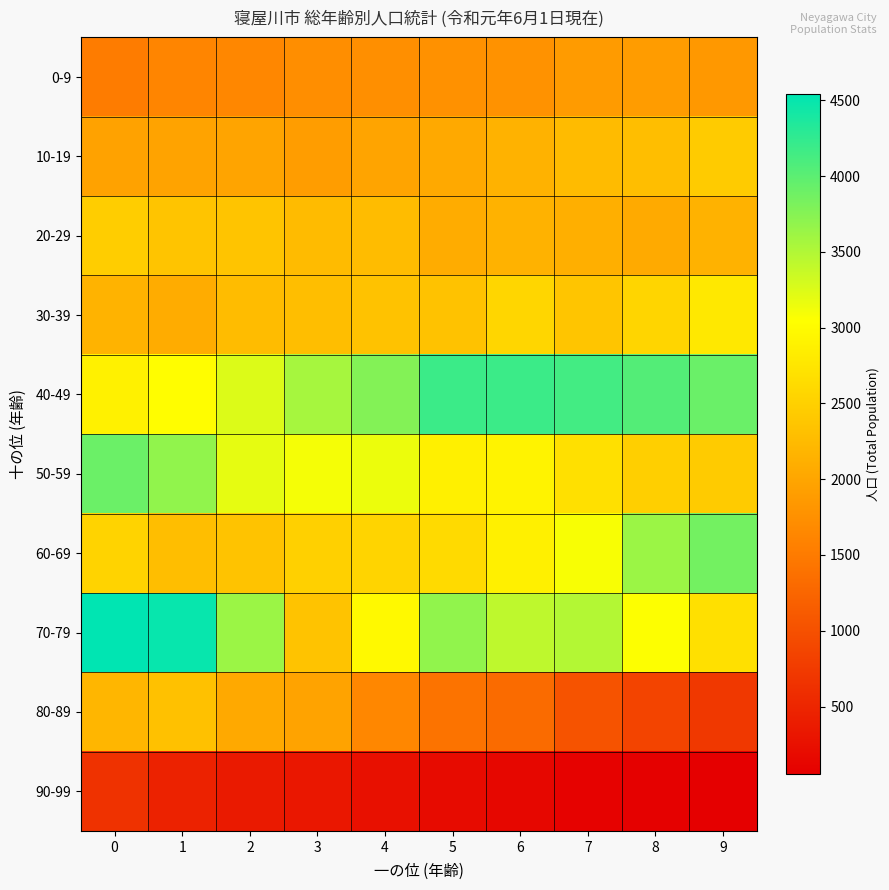

Reading left to right, extract all data points from this chart.

0-9: 0=1513	1=1629	2=1643	3=1730	4=1743	5=1768	6=1776	7=1879	8=1890	9=1849
10-19: 0=1959	1=1969	2=1990	3=1906	4=1989	5=2043	6=2147	7=2255	8=2289	9=2440
20-29: 0=2456	1=2356	2=2350	3=2249	4=2263	5=2084	6=2151	7=2106	8=2055	9=2140
30-39: 0=2164	1=2086	2=2263	3=2294	4=2340	5=2334	6=2565	7=2374	8=2560	9=2779
40-49: 0=2885	1=3031	2=3249	3=3562	4=3762	5=4183	6=4188	7=4146	8=4044	9=3914
50-59: 0=3909	1=3689	2=3189	3=3100	4=3152	5=2868	6=2910	7=2689	8=2486	9=2443
60-69: 0=2531	1=2290	2=2345	3=2507	4=2543	5=2619	6=2875	7=3082	8=3626	9=3865
70-79: 0=4542	1=4498	2=3624	3=2349	4=2976	5=3684	6=3422	7=3487	8=3055	9=2690
80-89: 0=2200	1=2320	2=2049	3=1964	4=1643	5=1409	6=1307	7=1039	8=859	9=723
90-99: 0=643	1=457	2=366	3=329	4=250	5=191	6=145	7=94	8=78	9=52